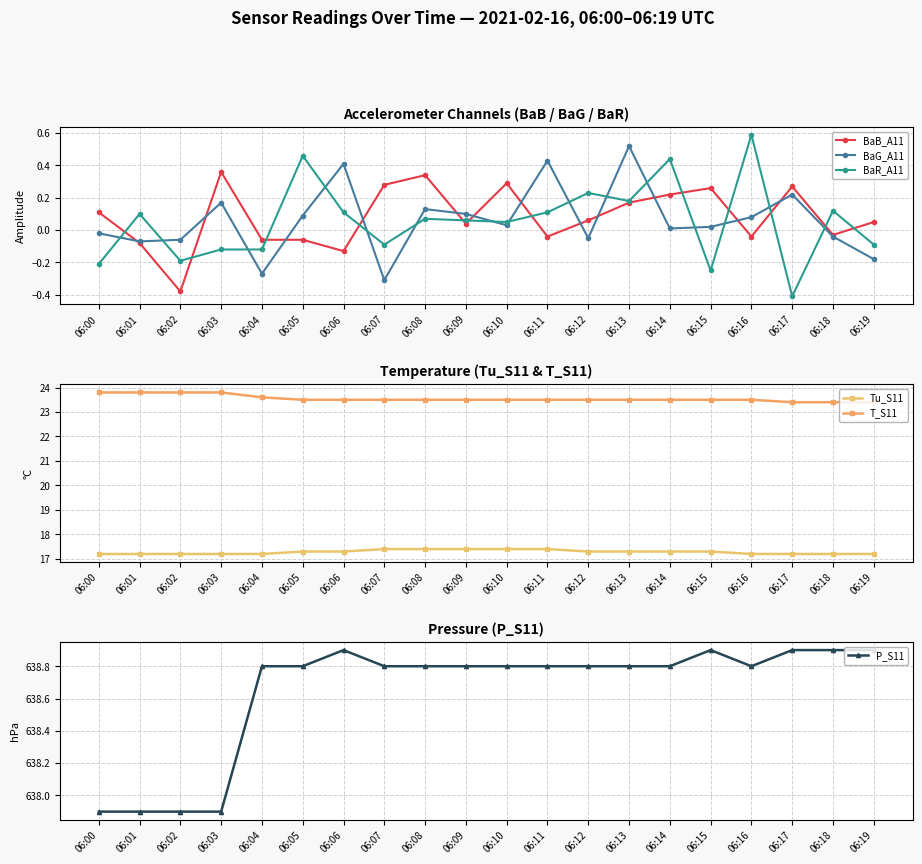

Where does the P_S11 series first go above 638?

06:04